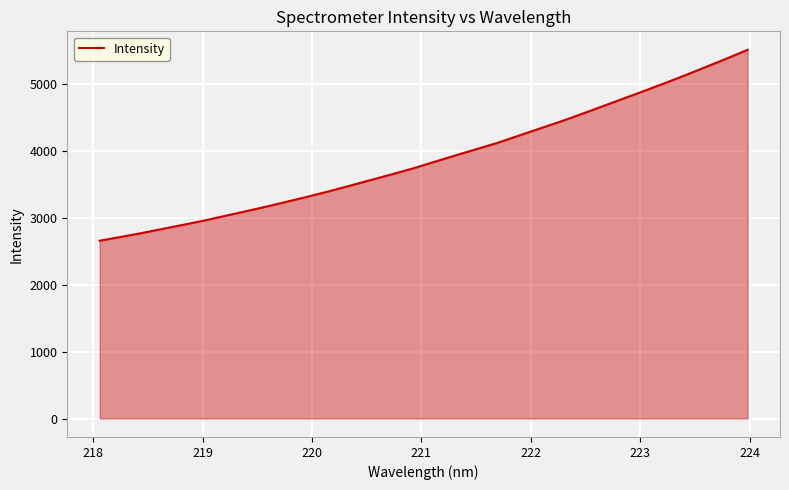

What is the difference between the maximum and minimum values?

2857.2